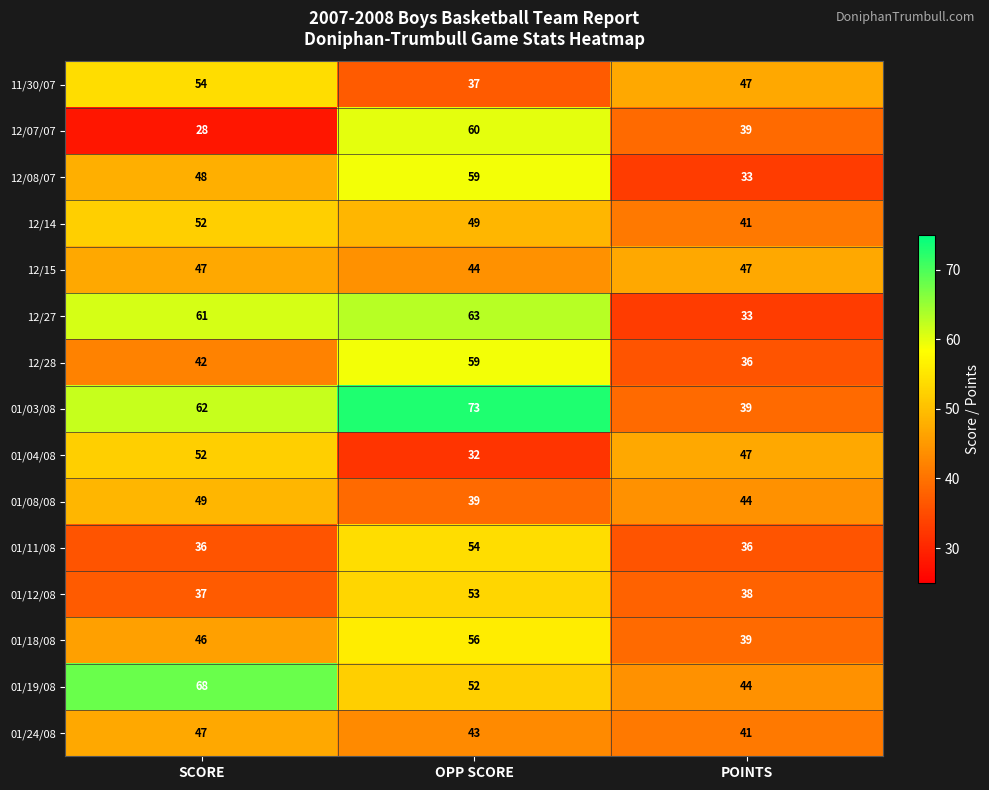

At which category is the sum across all series the highest?

OPP SCORE